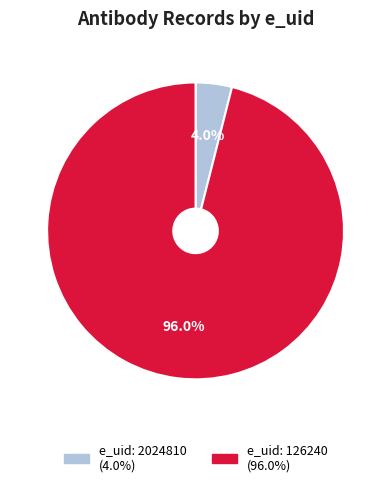

Does any single category account for the majority?

Yes